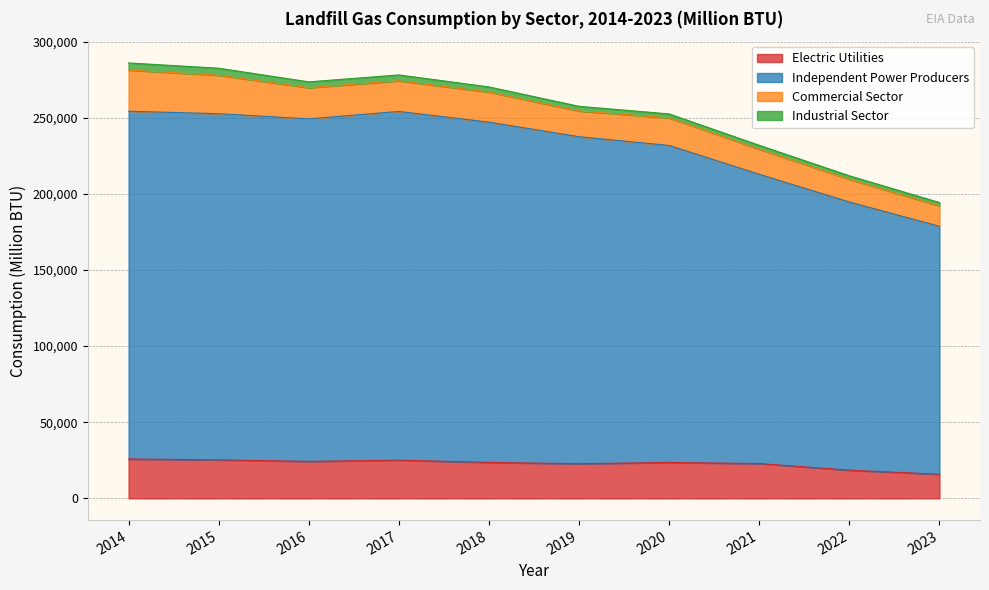

What is the difference between the Independent Power Producers values at 2020 and 2015?

20871